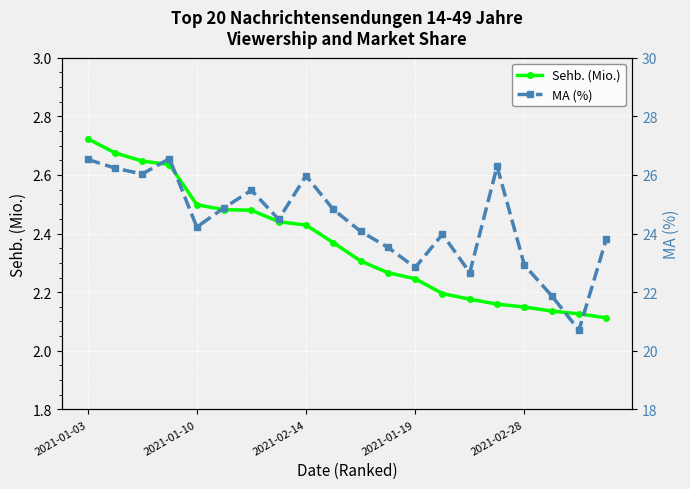

At which category is the sum across all series the highest?

2021-01-03